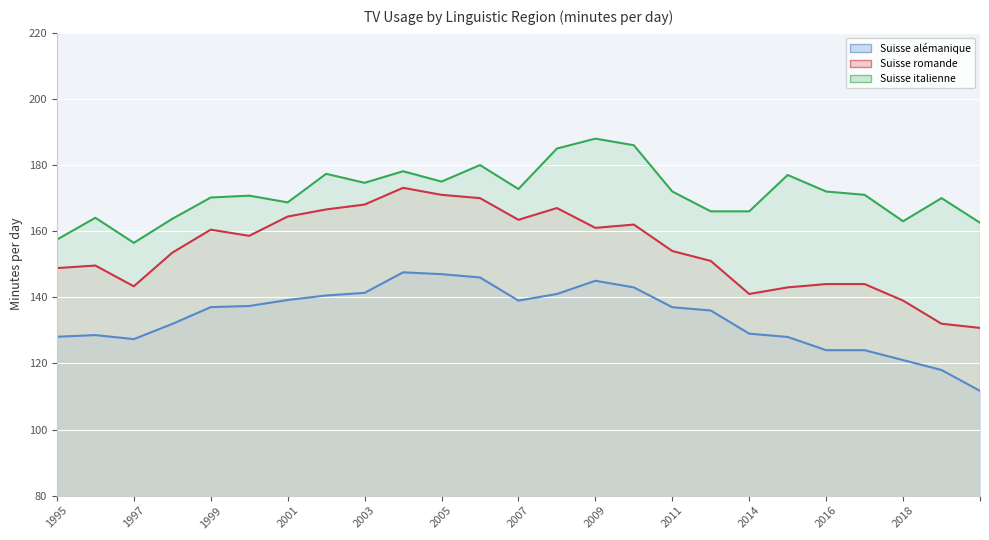

Which series has the largest total across all categories?

Suisse italienne line